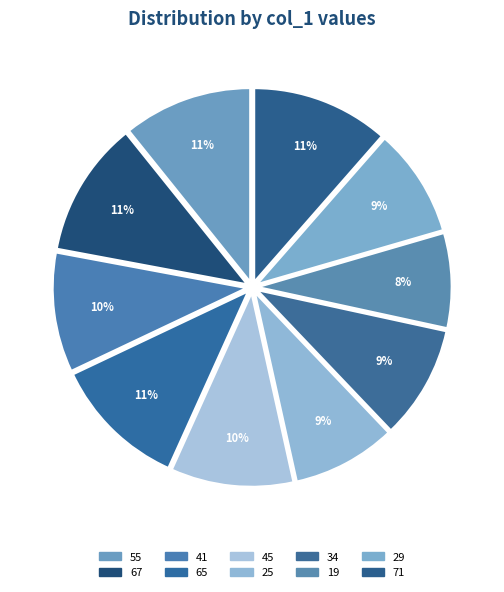

Rank the categories by value from lowest to highest.

19, 25, 29, 34, 41, 45, 55, 65, 67, 71